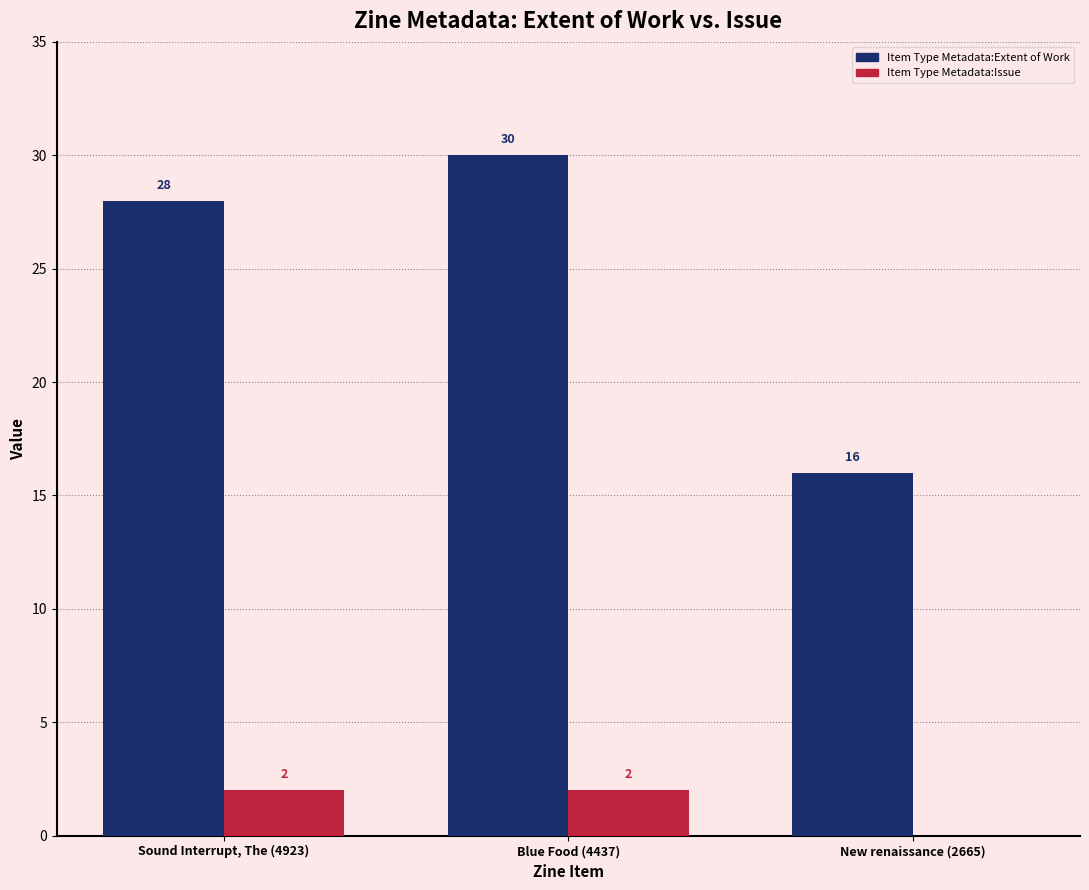

What is the maximum value for Item Type Metadata:Issue?

2